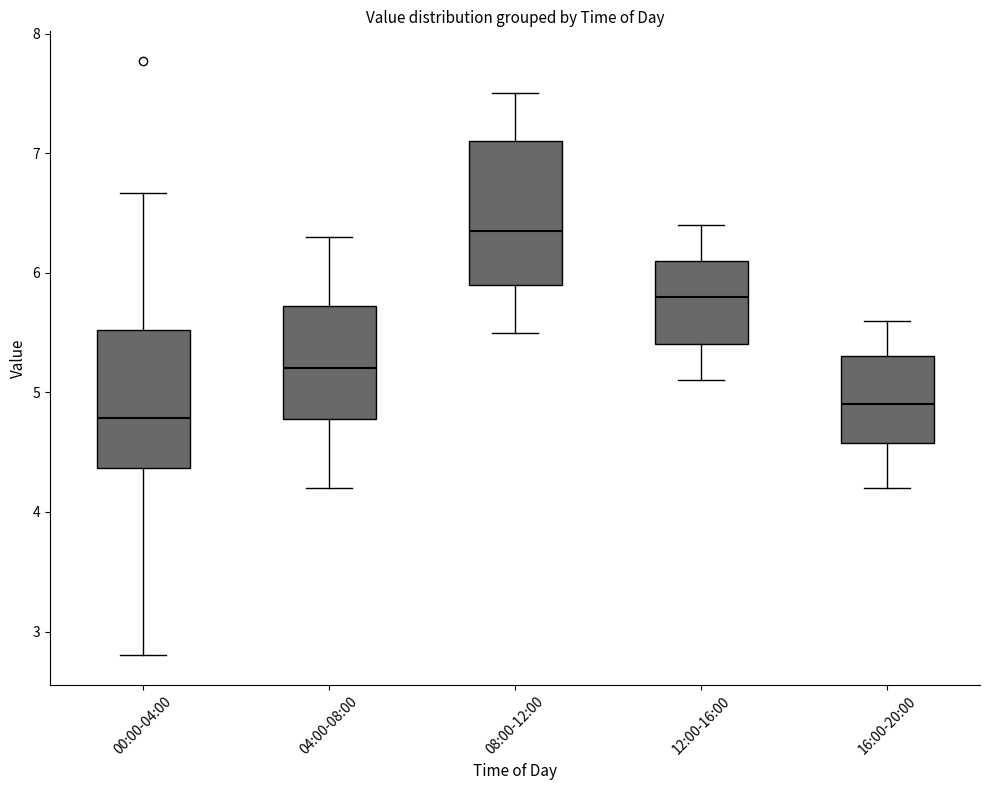

Reading left to right, transcribe this box plot: for each box, give where its median line is, the range the box spans, and where its two whiskers end, as read against the y-axis. The values are not printed on the chart, so give them approximately, as read against the axis.

00:00-04:00: median 4.8, box 4.4 to 5.5, whiskers 2.8 to 6.7
04:00-08:00: median 5.2, box 4.8 to 5.7, whiskers 4.2 to 6.3
08:00-12:00: median 6.4, box 5.9 to 7.1, whiskers 5.5 to 7.5
12:00-16:00: median 5.8, box 5.4 to 6.1, whiskers 5.1 to 6.4
16:00-20:00: median 4.9, box 4.6 to 5.3, whiskers 4.2 to 5.6